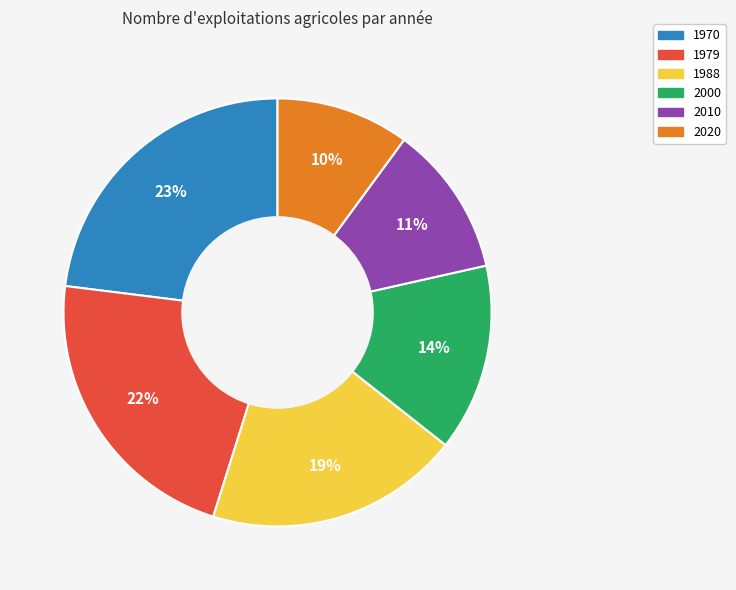

Do 1979 and 2000 together represent more than half of the pie?

No